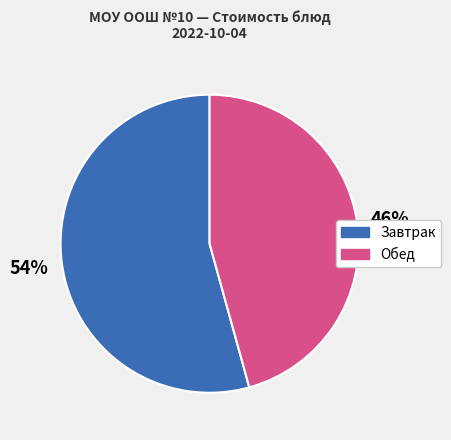

To the nearest percent, what is the average slice percentage?

50%